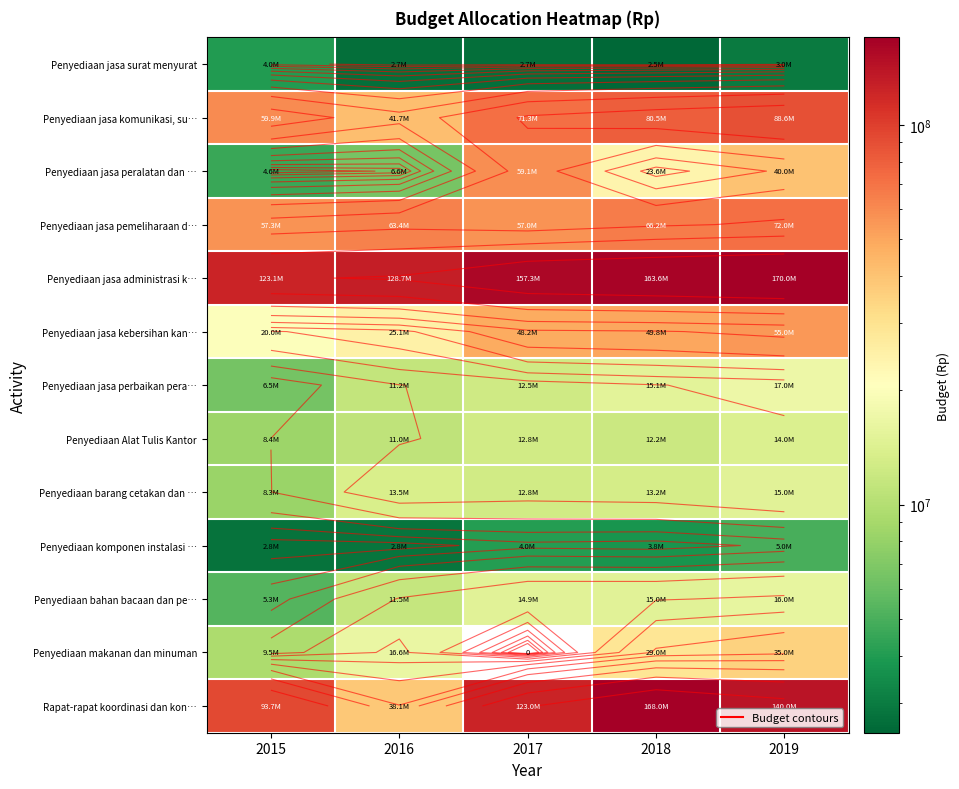

How many distinct data groups are displayed?

13